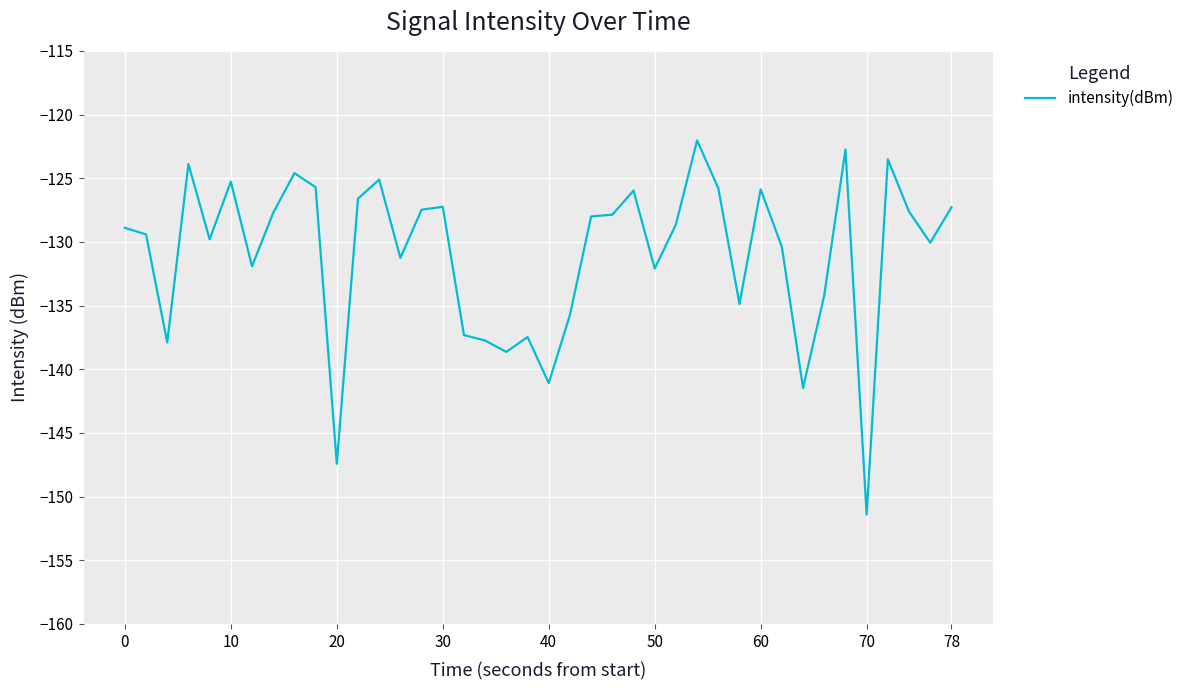

What is the maximum value shown in the chart?

-122.0